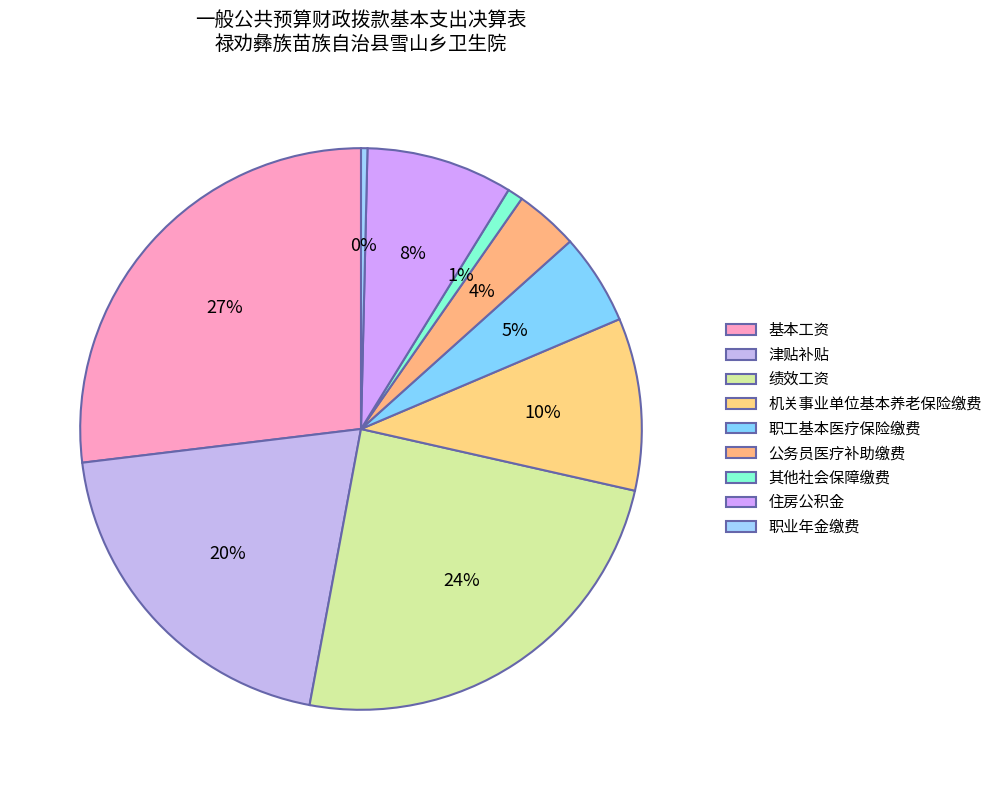

Rank the categories by value from lowest to highest.

职业年金缴费, 其他社会保障缴费, 公务员医疗补助缴费, 职工基本医疗保险缴费, 住房公积金, 机关事业单位基本养老保险缴费, 津贴补贴, 绩效工资, 基本工资